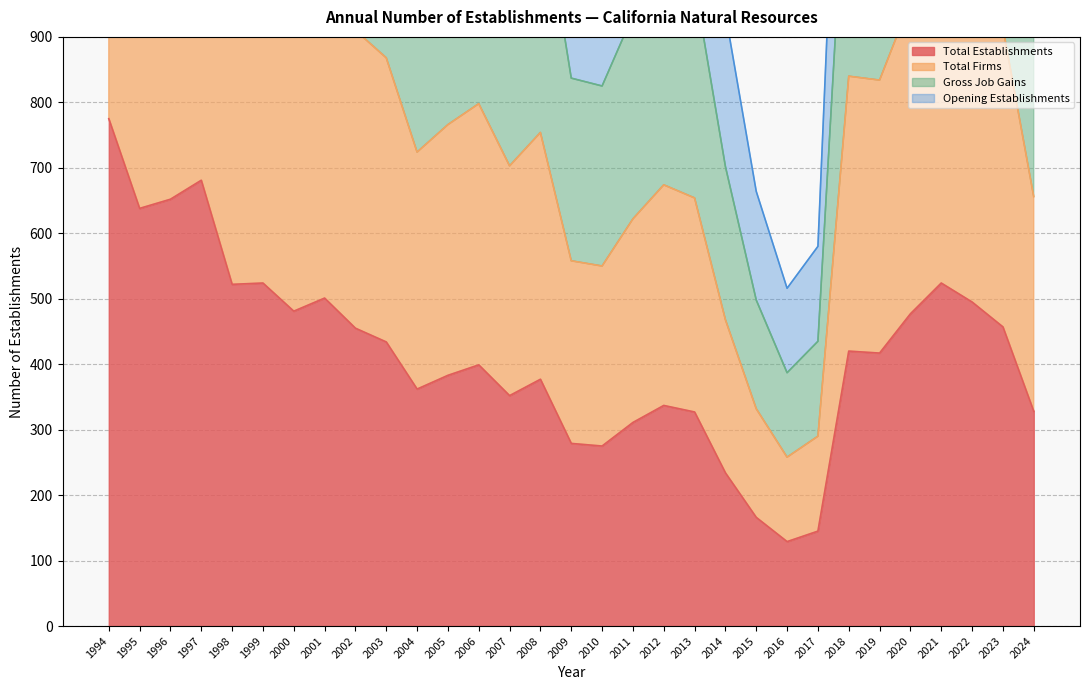

Where is Gross Job Gains nearest to the value 1807?

2002